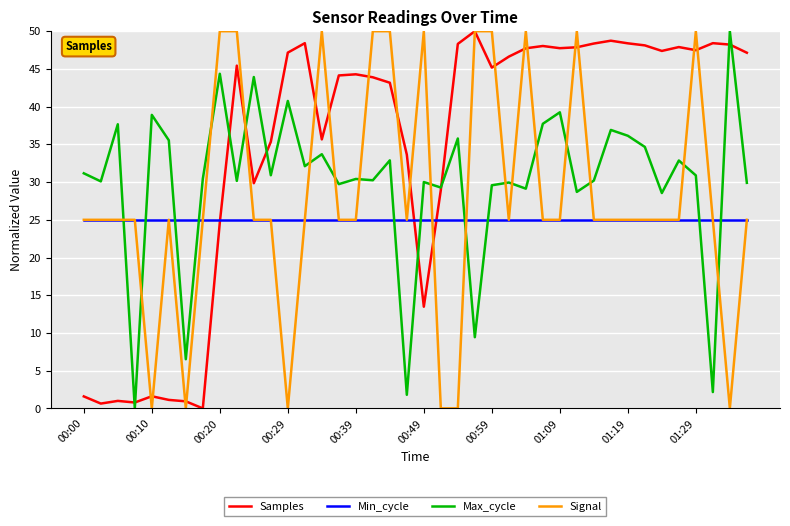

List the series in order of their overall mean, lowest first.

Min_cycle, Signal, Max_cycle, Samples